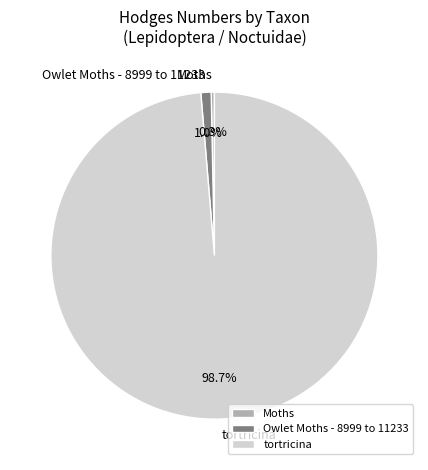

Approximately how many times larger is the value at Moths compared to Owlet Moths - 8999 to 11233?

0.3